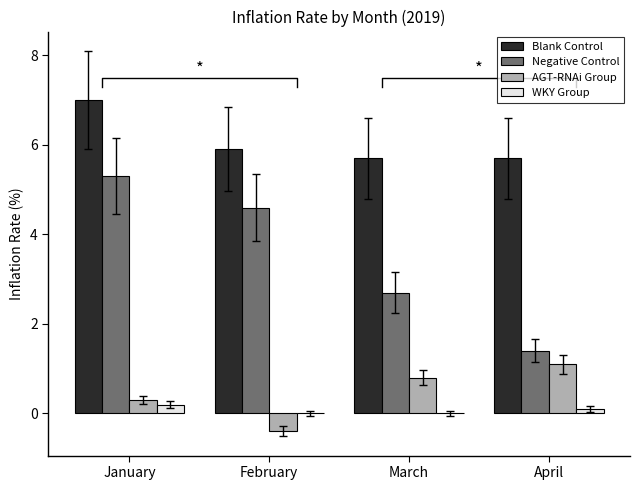

What is the value of the AGT-RNAi Group bar at the 3rd from the left?

0.8